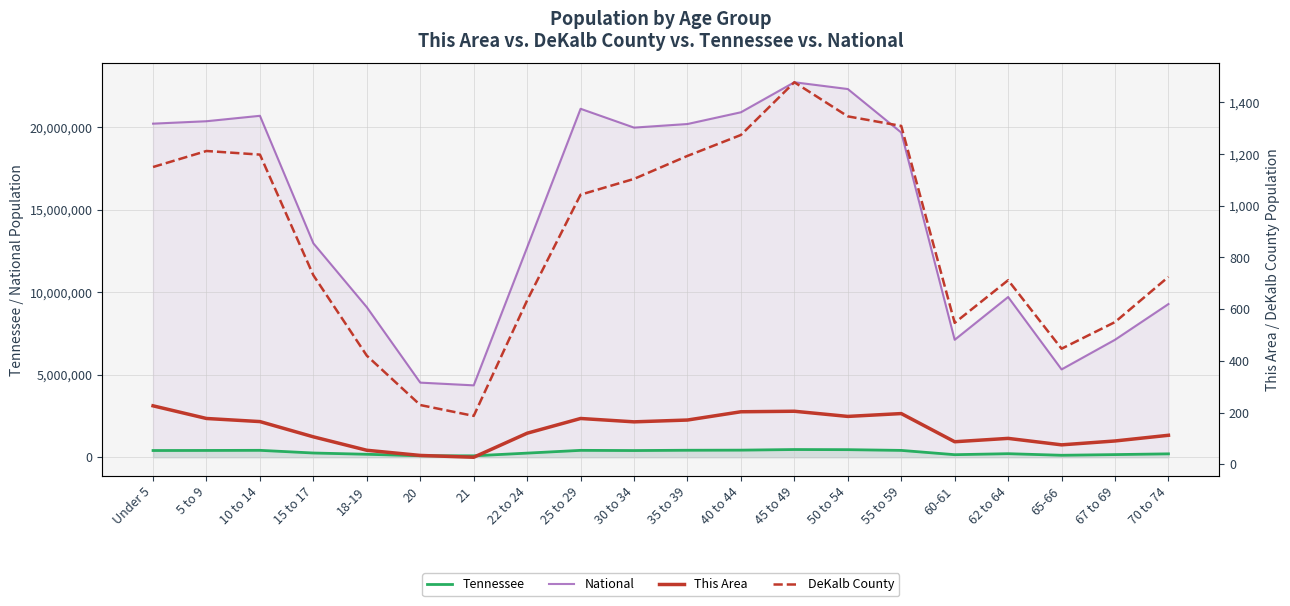

True or false: Tennessee and National intersect in this chart.

False